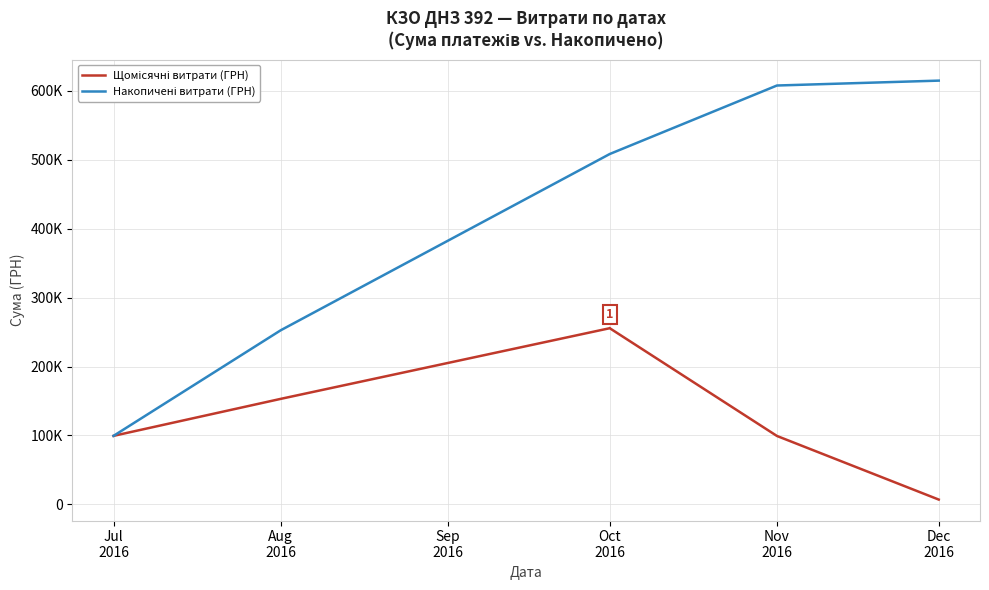

What is the label of the 3rd point from the right?

Oct 2016